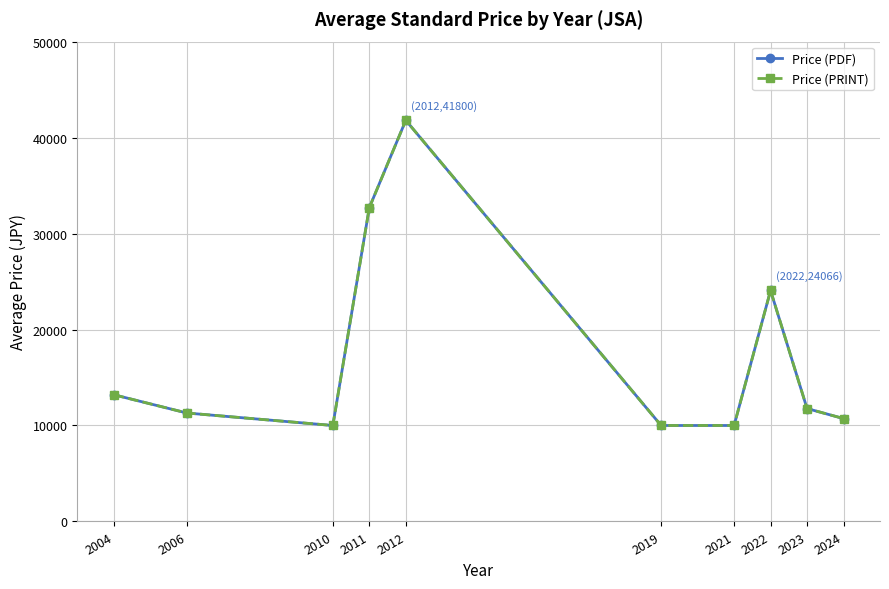

Does the chart have visible grid lines?

Yes